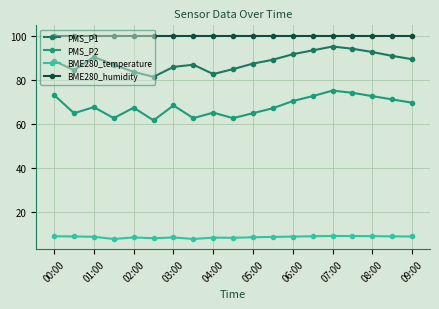

In BME280_temperature, how many points are higher than both neighbors (excluding endpoints)?

4